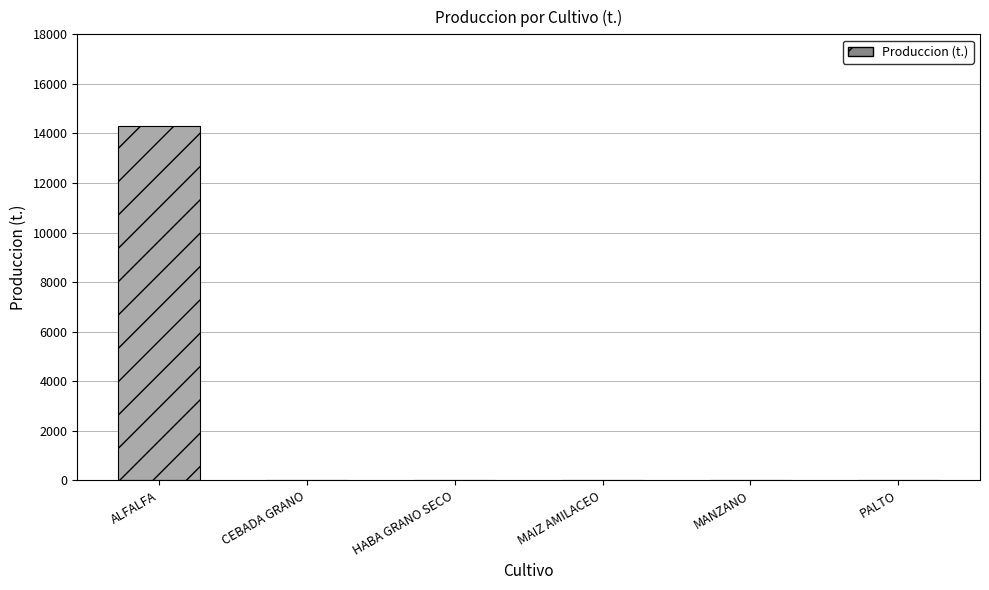

Which label corresponds to the largest value in the chart?

ALFALFA